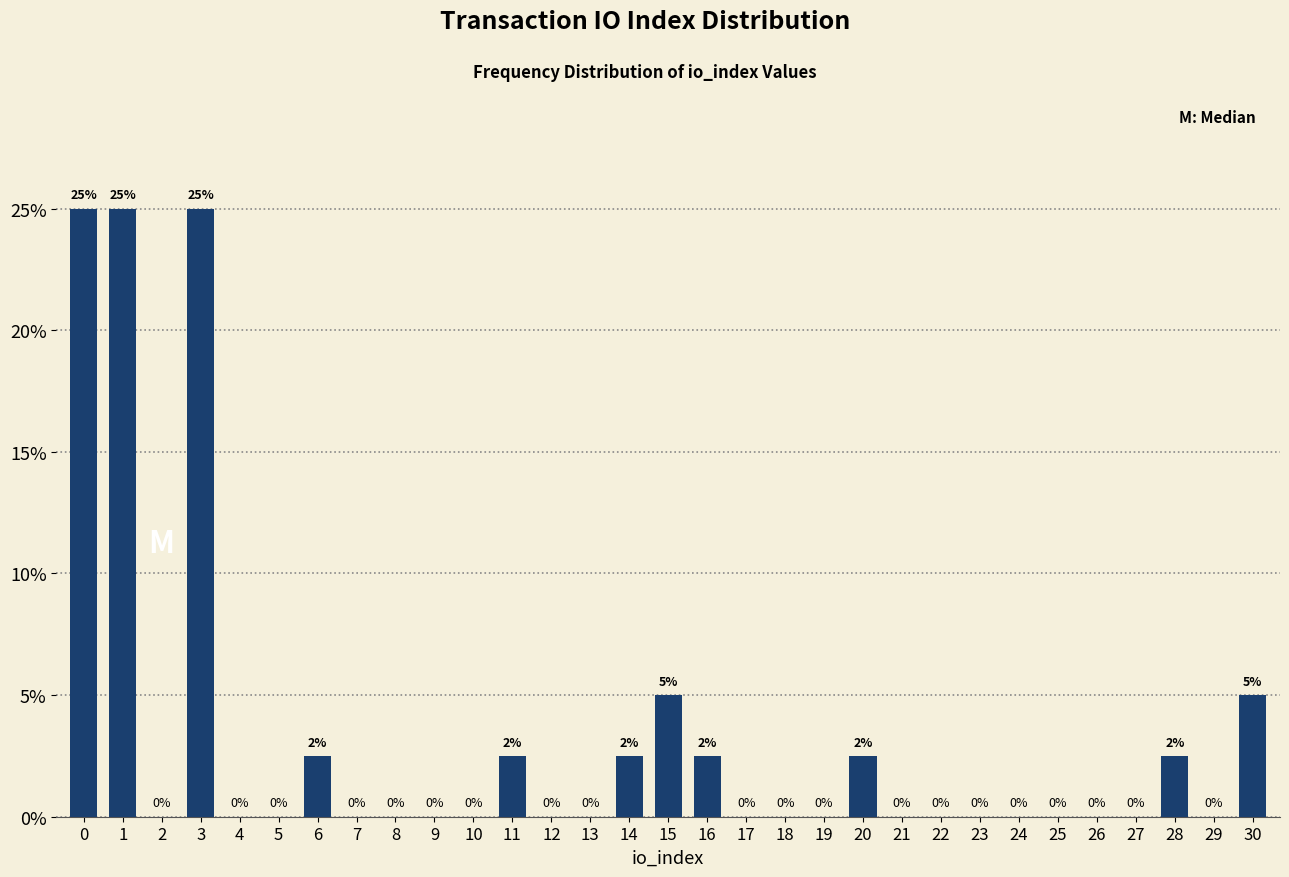

The chart shows a value of 2.5 at 28. True or false?

True